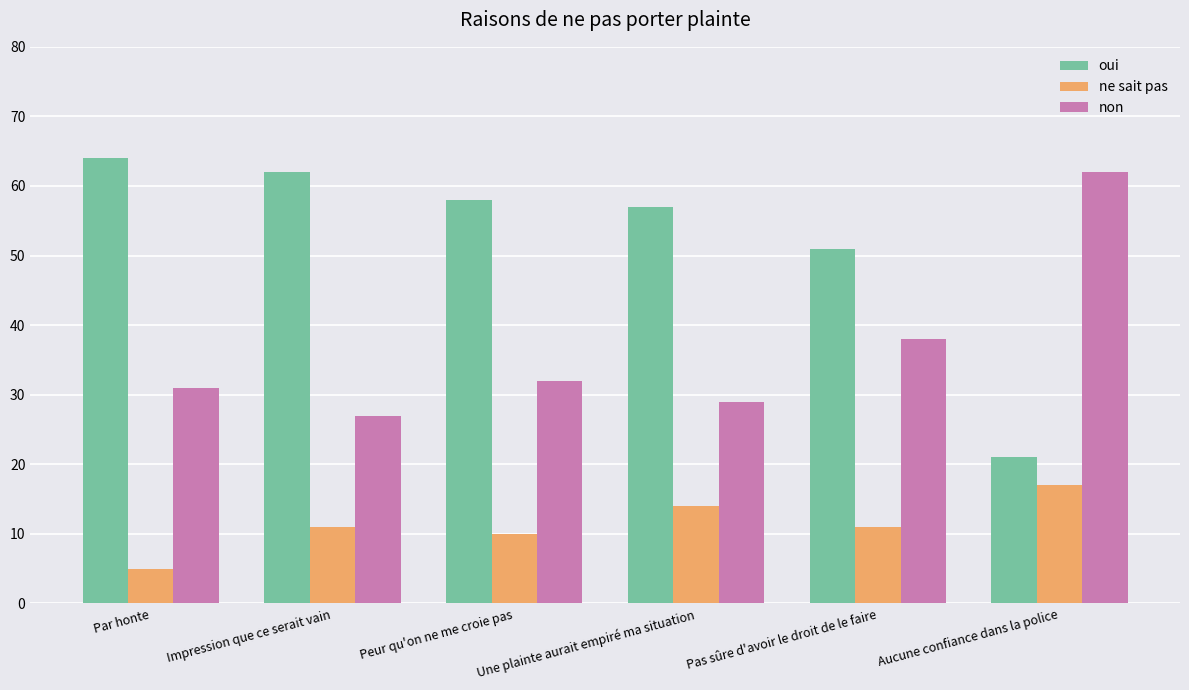

What is the approximate value of oui at Impression que ce serait vain?

62